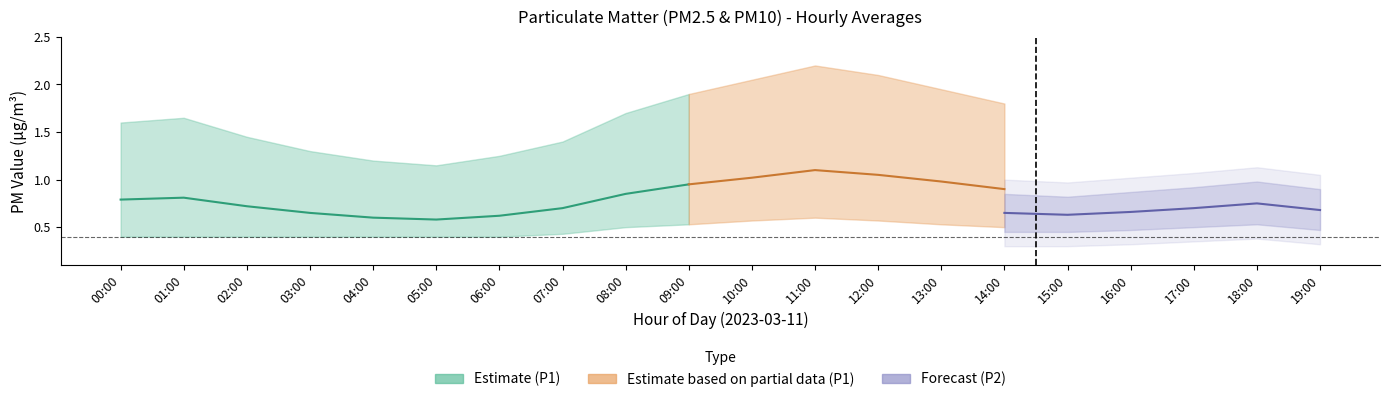

What is the label of the 5th point from the right?

15:00